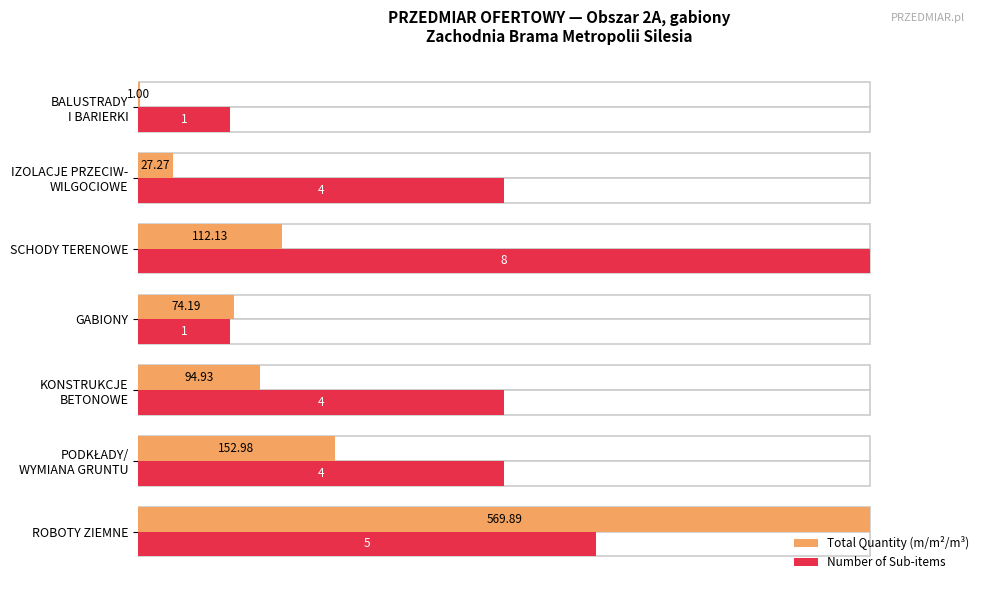

Which series has the largest range (max minus min)?

Total Quantity (m/m²/m³)